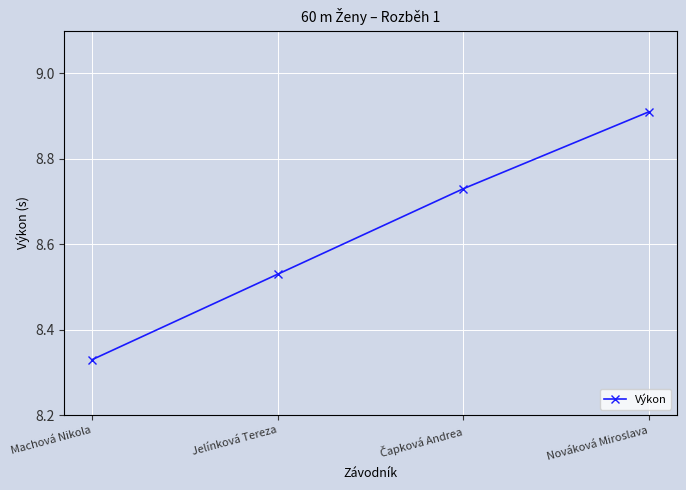

Where is the data nearest to the value 8?

Machová Nikola